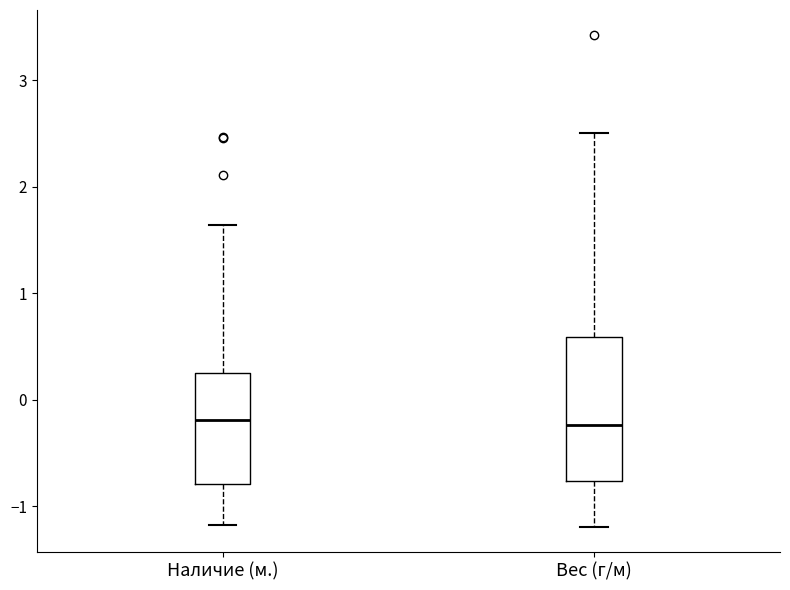

Reading left to right, read every box against the y-axis: the position of its median line, the range the box covers, and the ends of its whiskers. The values are not printed on the chart, so give them approximately, as read against the axis.

Наличие (м.): median -0.2, box -0.8 to 0.3, whiskers -1.2 to 1.6
Вес (г/м): median -0.2, box -0.8 to 0.6, whiskers -1.2 to 2.5